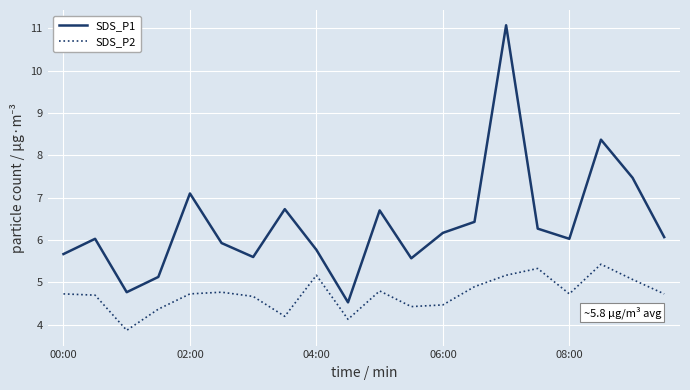

Which series has the largest total across all categories?

SDS_P1